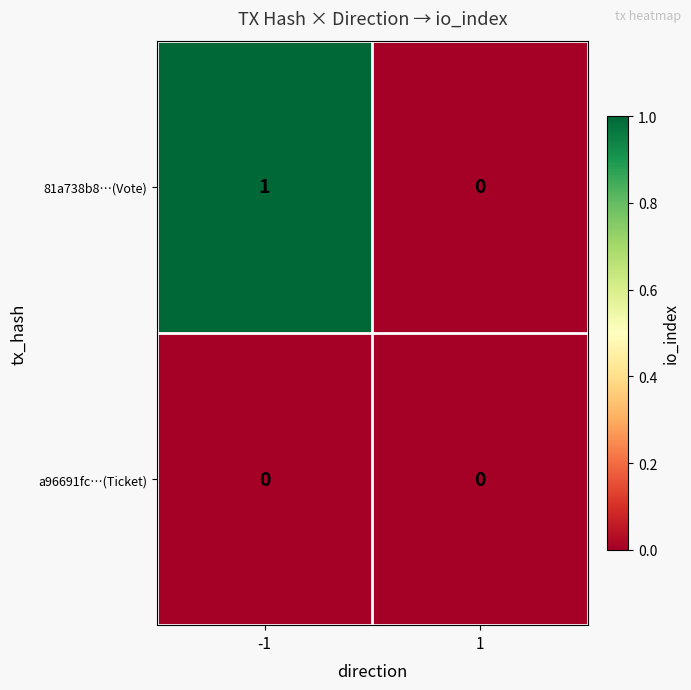

Is the value of 81a738b8…(Vote) at -1 greater than the value of a96691fc…(Ticket) at -1?

Yes